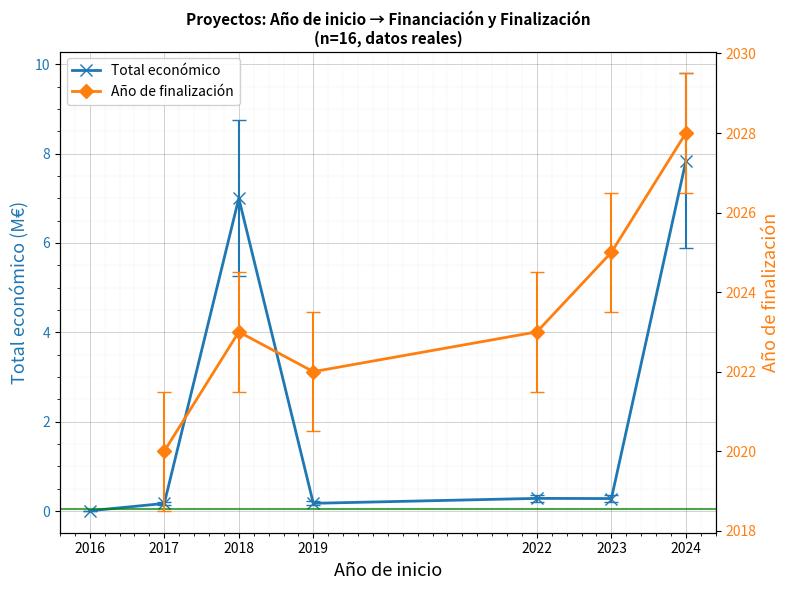

Which category has the highest value in the Total económico series?

2024